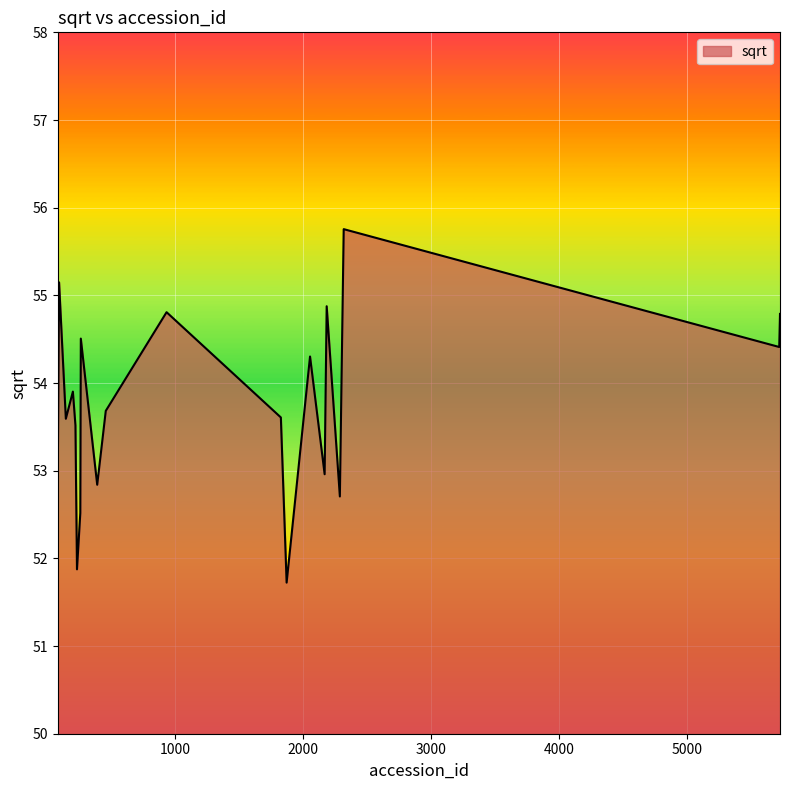

How many categories are shown in the chart?

20